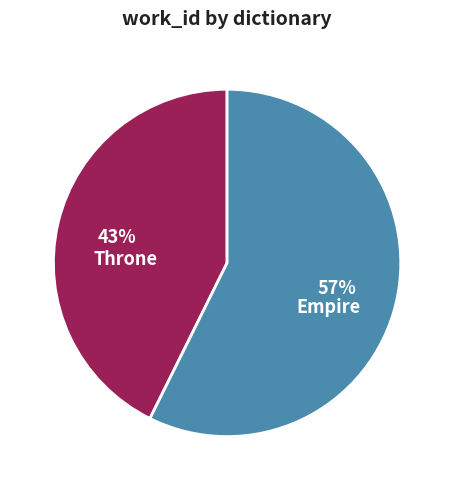

Which slice is the largest?

Empire